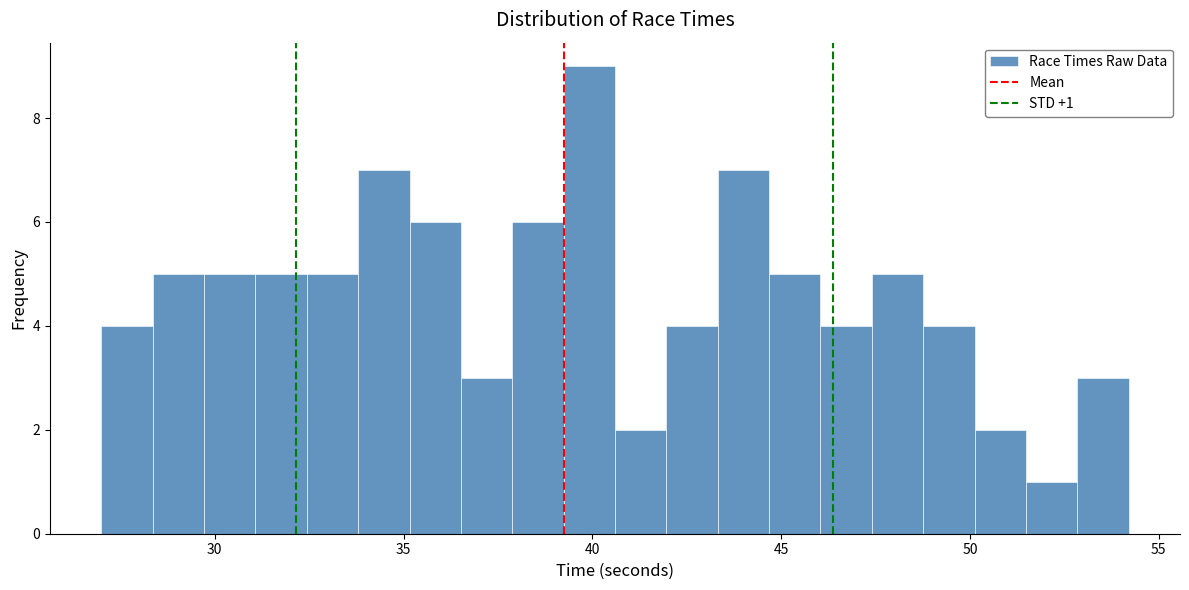

Around what value on the x-axis is the tallest bar? Give the approximate position of its centre, as read against the axis.

40.0